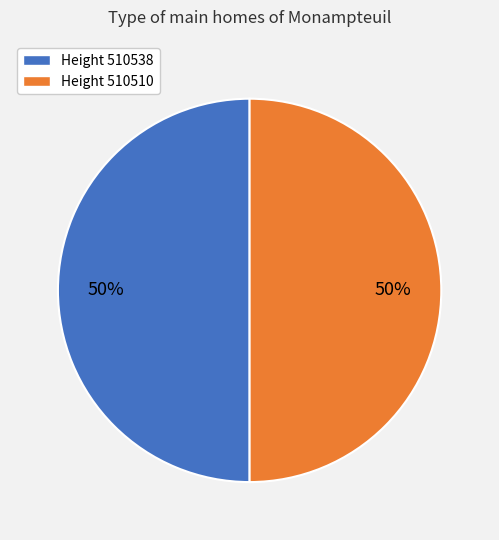

To the nearest percent, what portion does Height 510538 represent?

50%